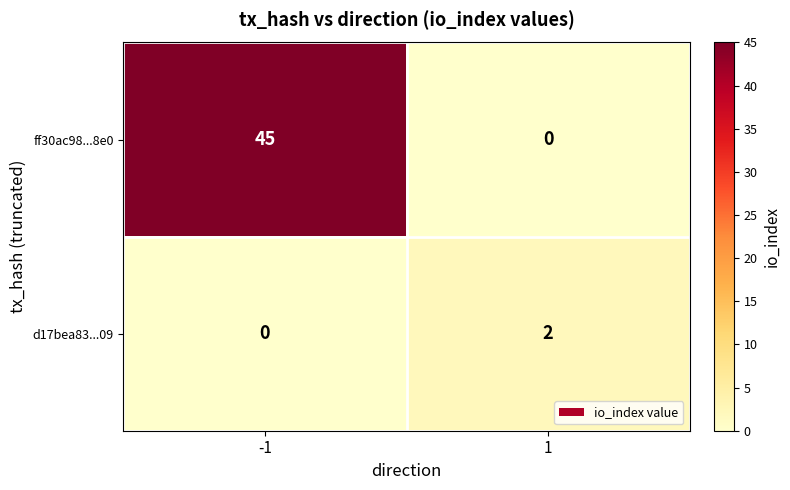

What is the spread (max minus min) of values at -1?

45